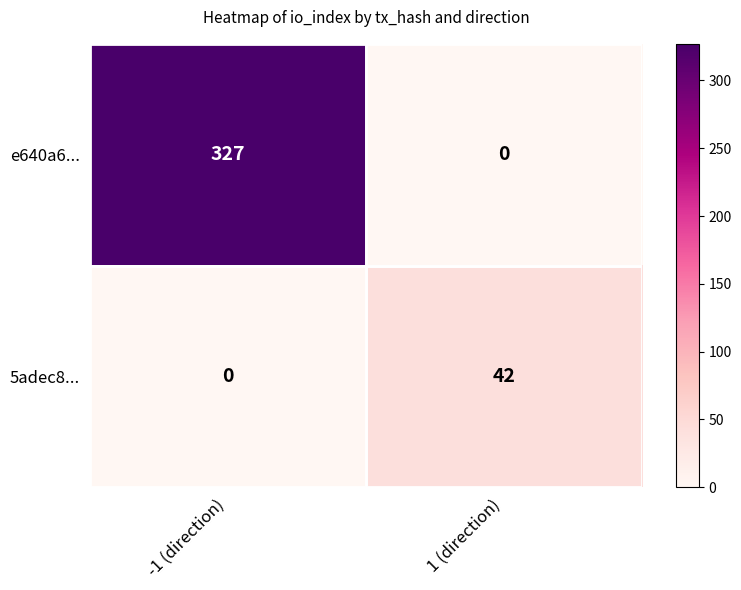

What is the highest value of the 5adec8... series?

42